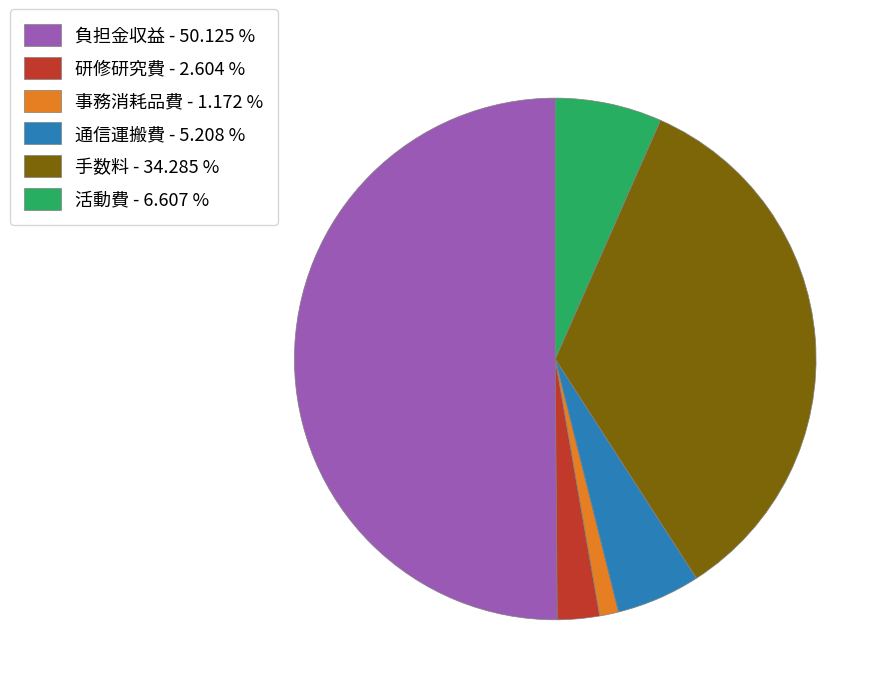

Between 通信運搬費 and 手数料, which is larger?

手数料